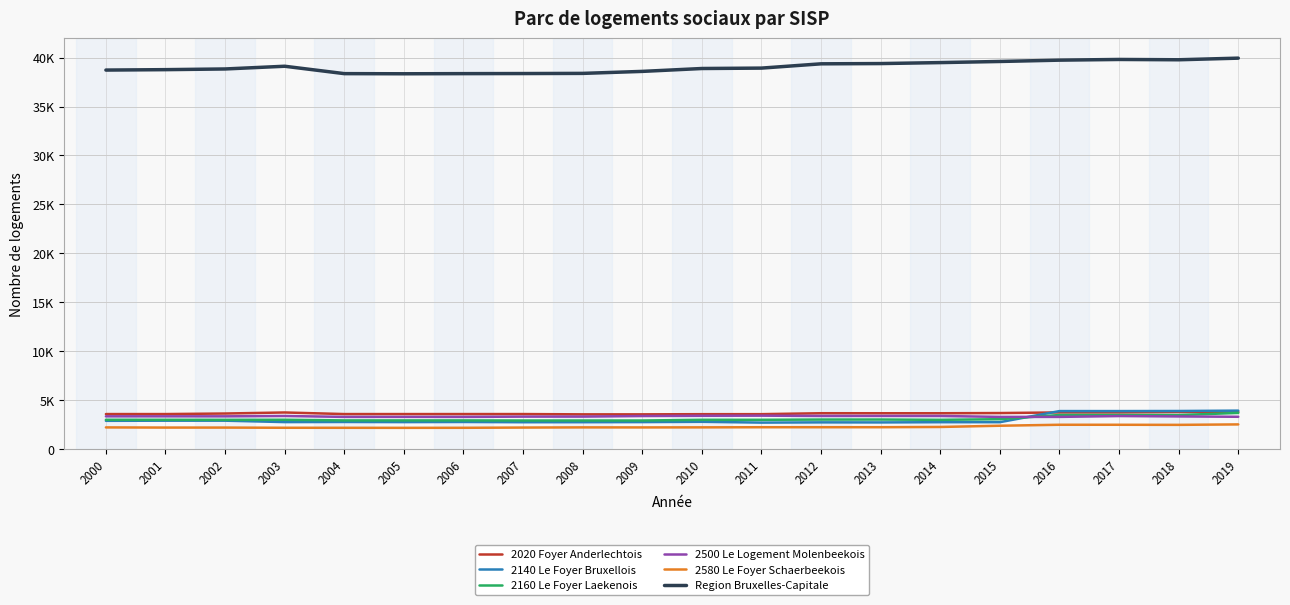

At which label is Region Bruxelles-Capitale closest to 39148?

2003